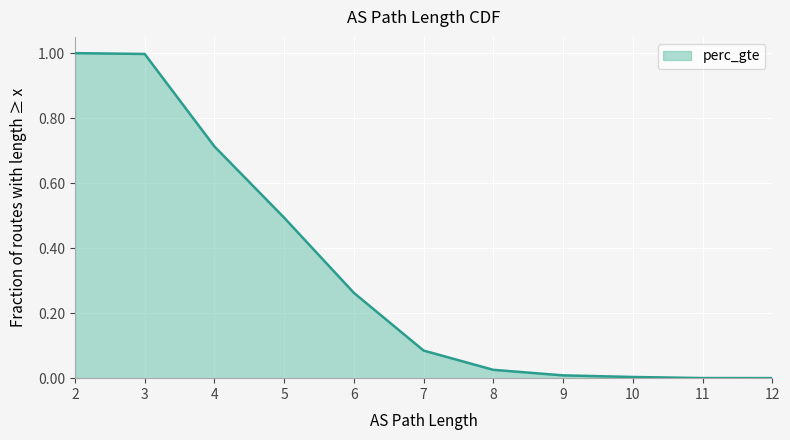

How many lines are shown in the chart?

1